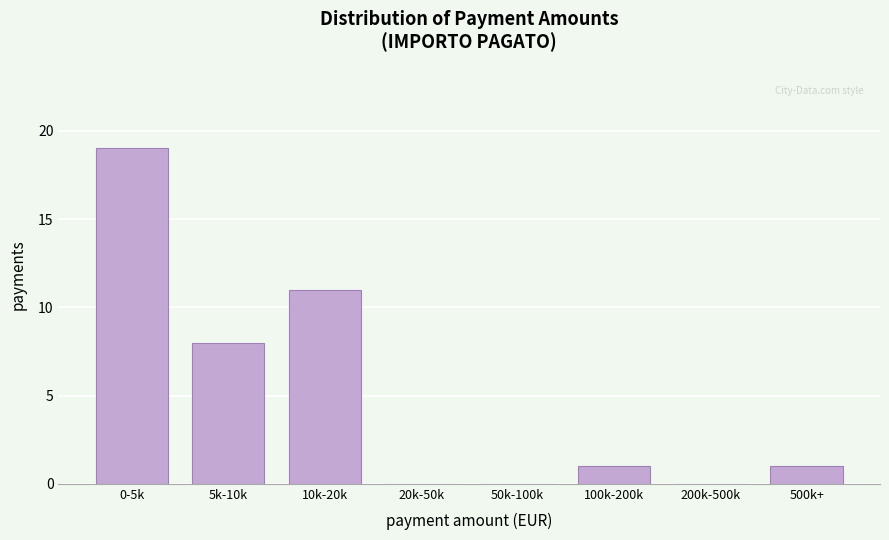

Reading right to left, extract all data points from this chart.

500k+=1	200k-500k=0	100k-200k=1	50k-100k=0	20k-50k=0	10k-20k=11	5k-10k=8	0-5k=19